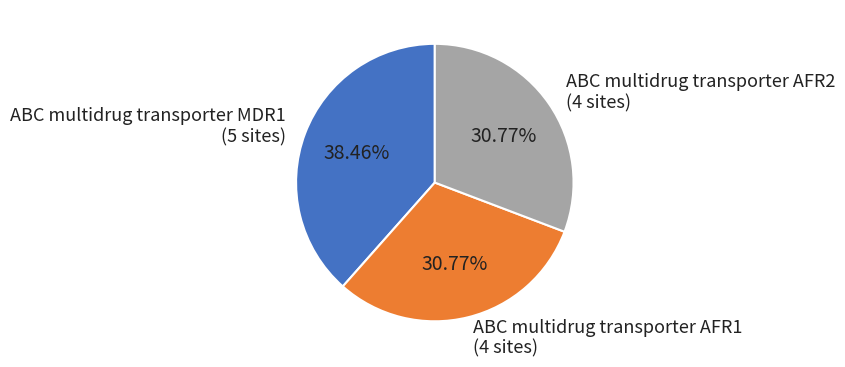

How many segments does this pie chart have?

3